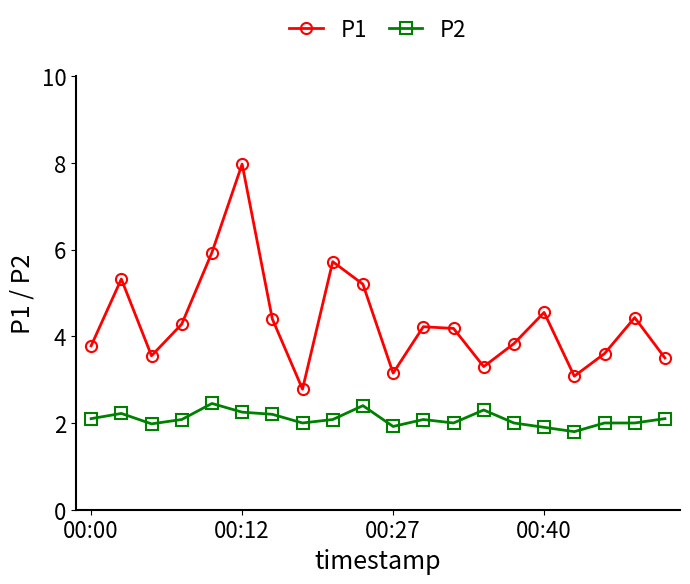

True or false: P2 and P1 intersect in this chart.

False